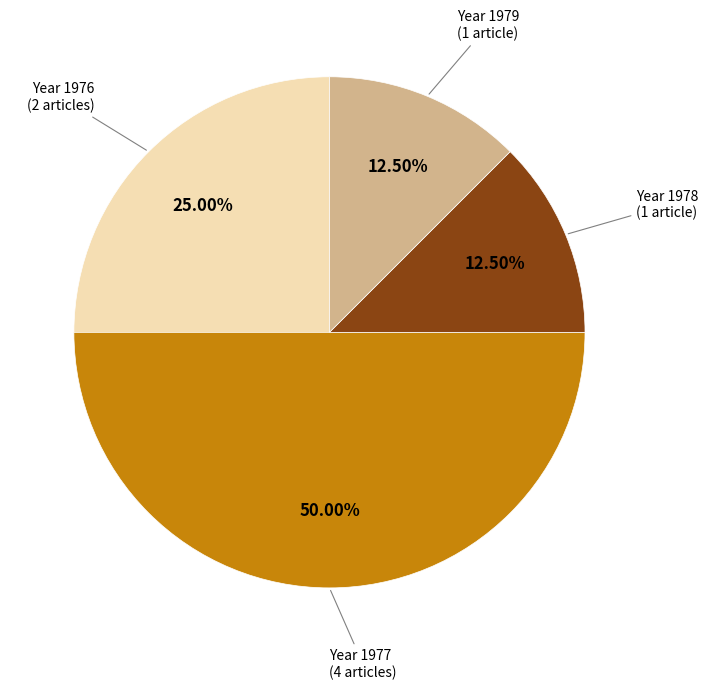

How many segments does this pie chart have?

4